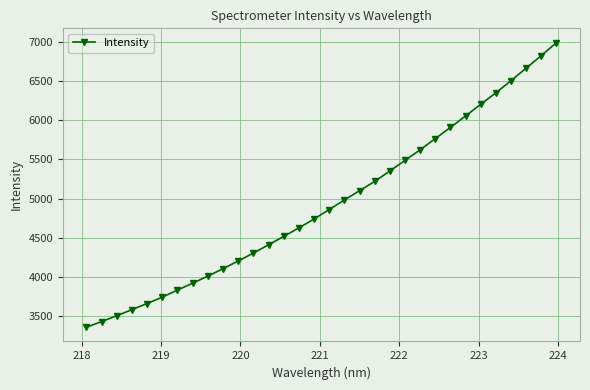

How many series are shown in this chart?

1